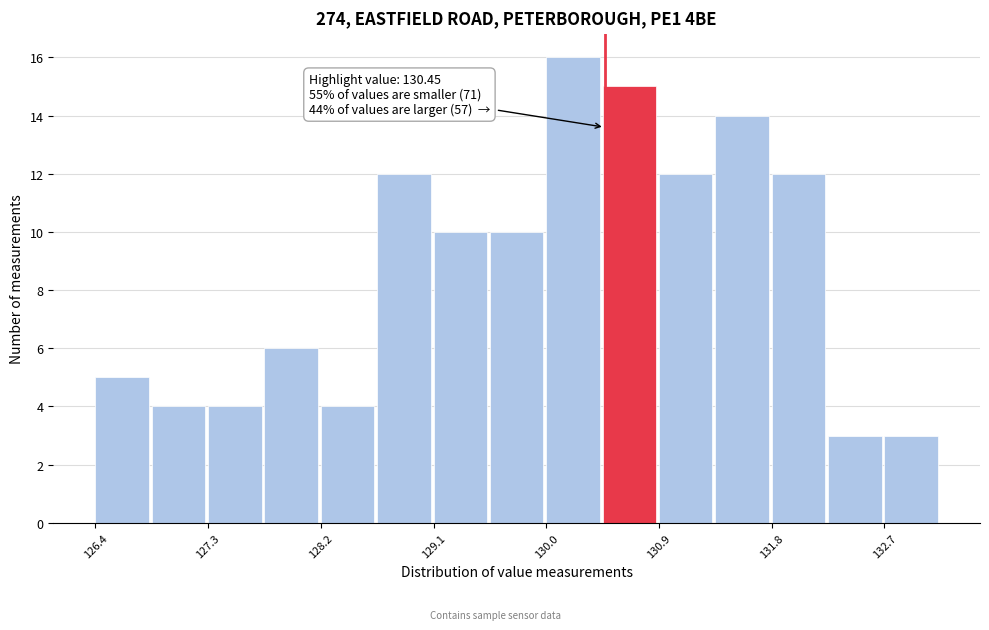

Over which range of the x-axis is the bar tallest?

130.0 to 130.4